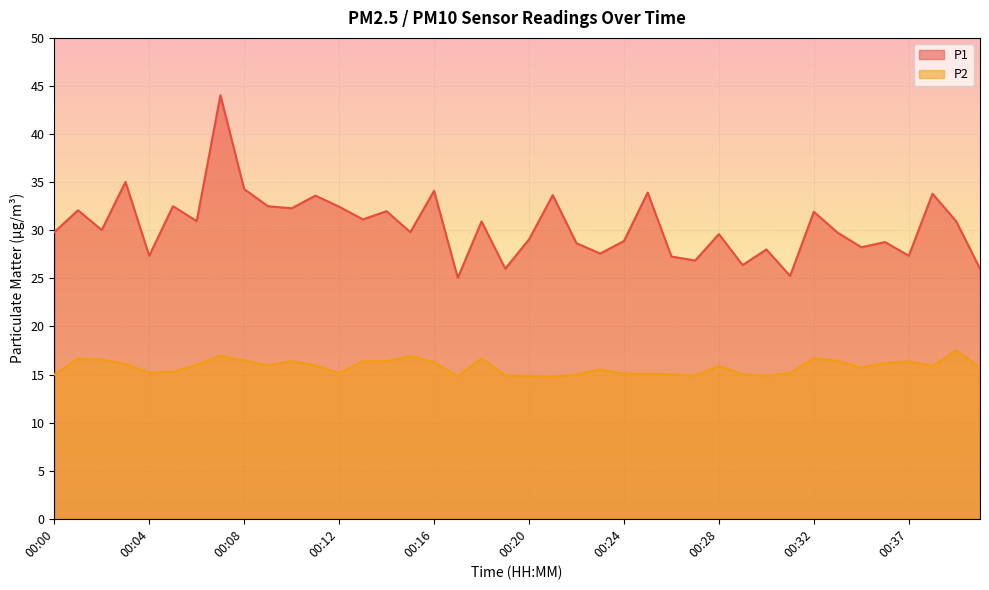

What is the total value across all series at 00:13?

47.5